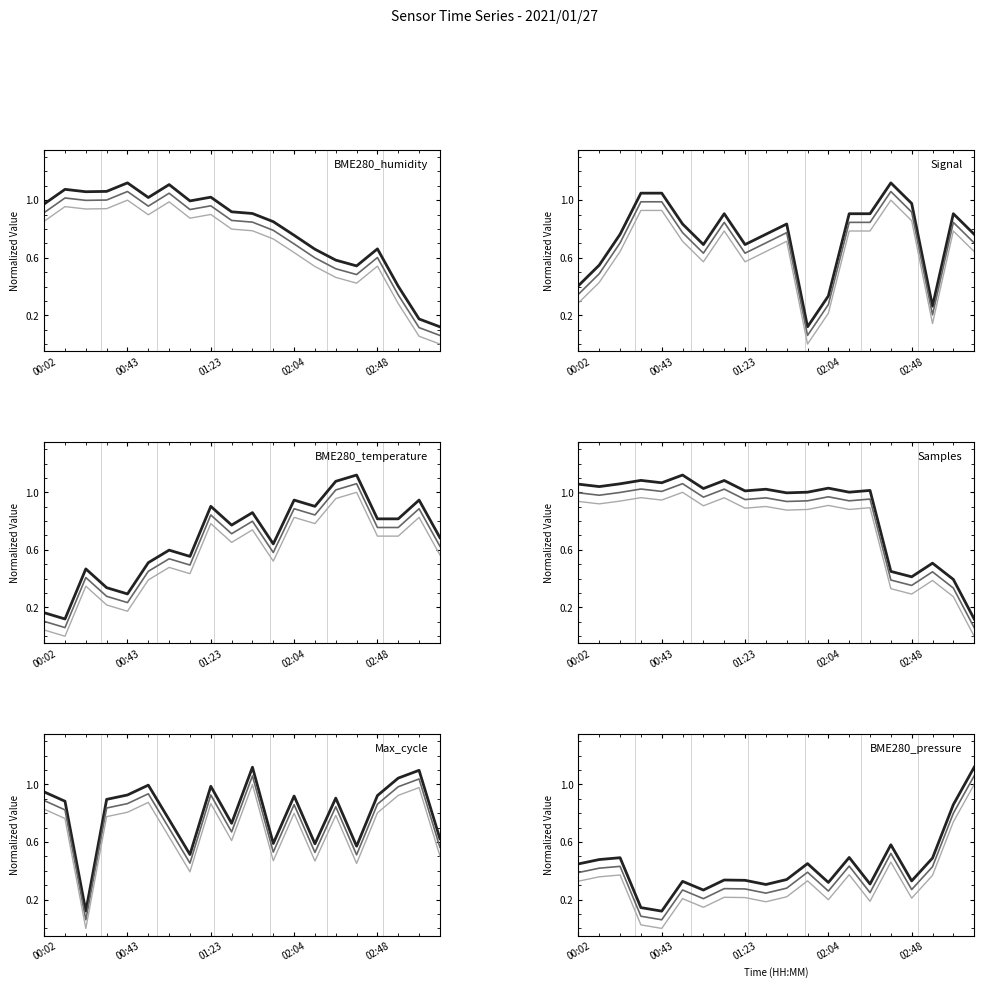

Read the BME280_temperature value at 01:13.

0.6